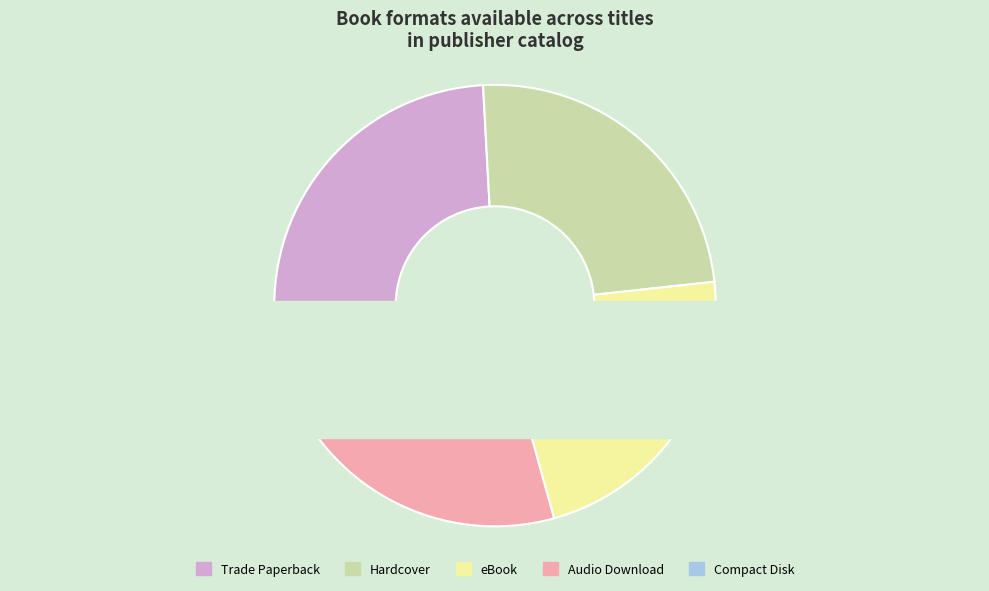

Which slice is the largest?

Trade Paperback